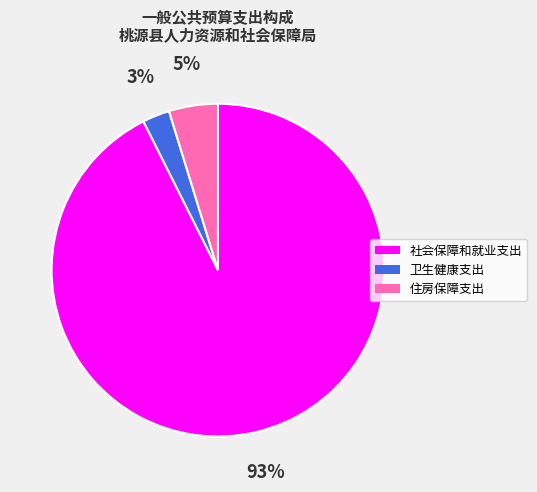

To the nearest percent, what is the combined percentage of 住房保障支出 and 社会保障和就业支出?

97%